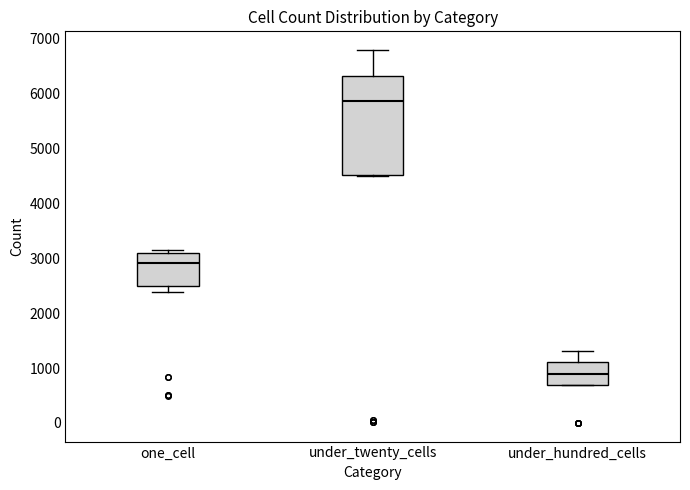

Comparing the boxes themselves (not the whiskers), which one is the tallest?

under_twenty_cells